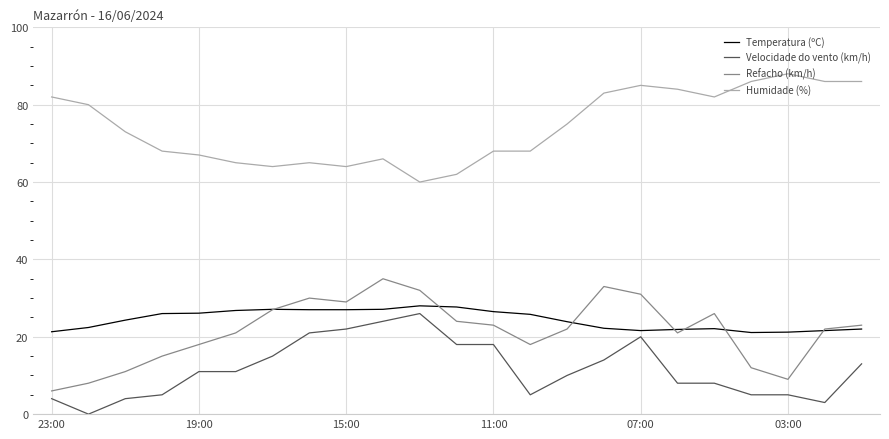

What is the greatest value displayed?

88.0